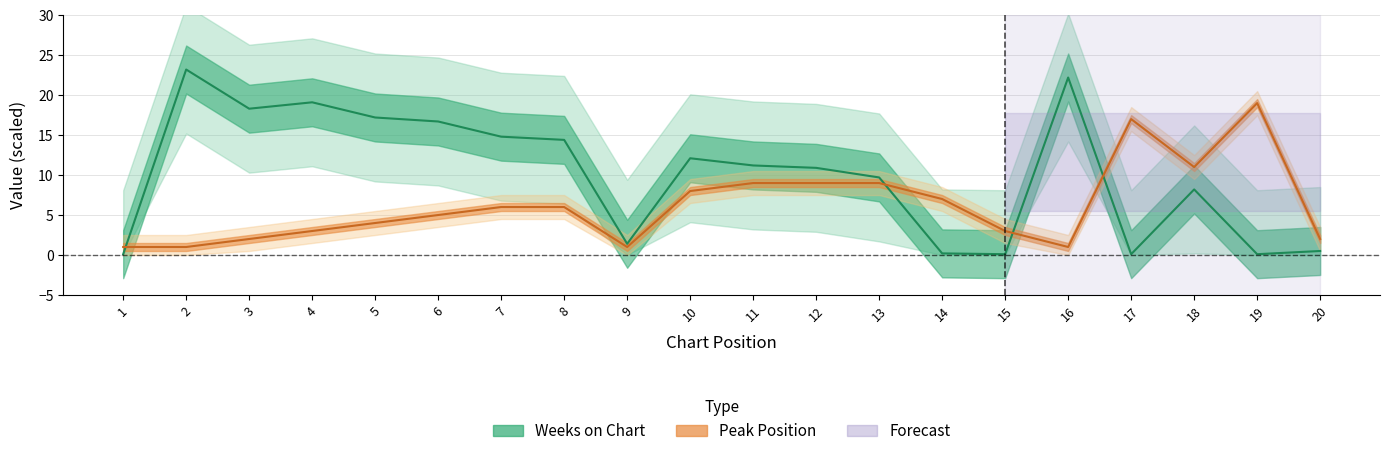

At which category does Weeks on Chart reach its first local valley?

3